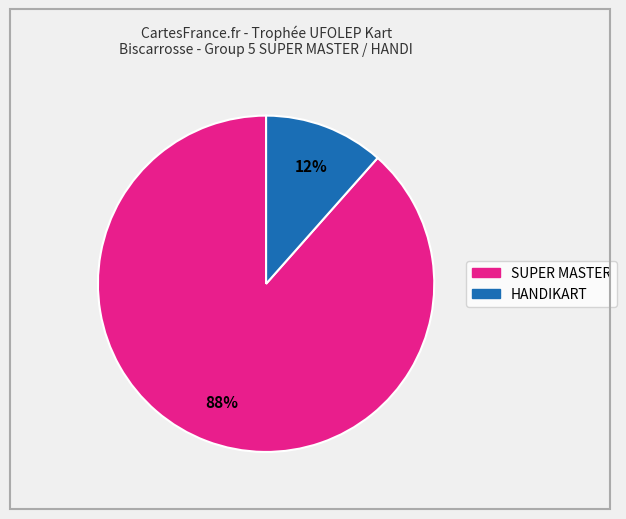

How many slices are in this pie chart?

2